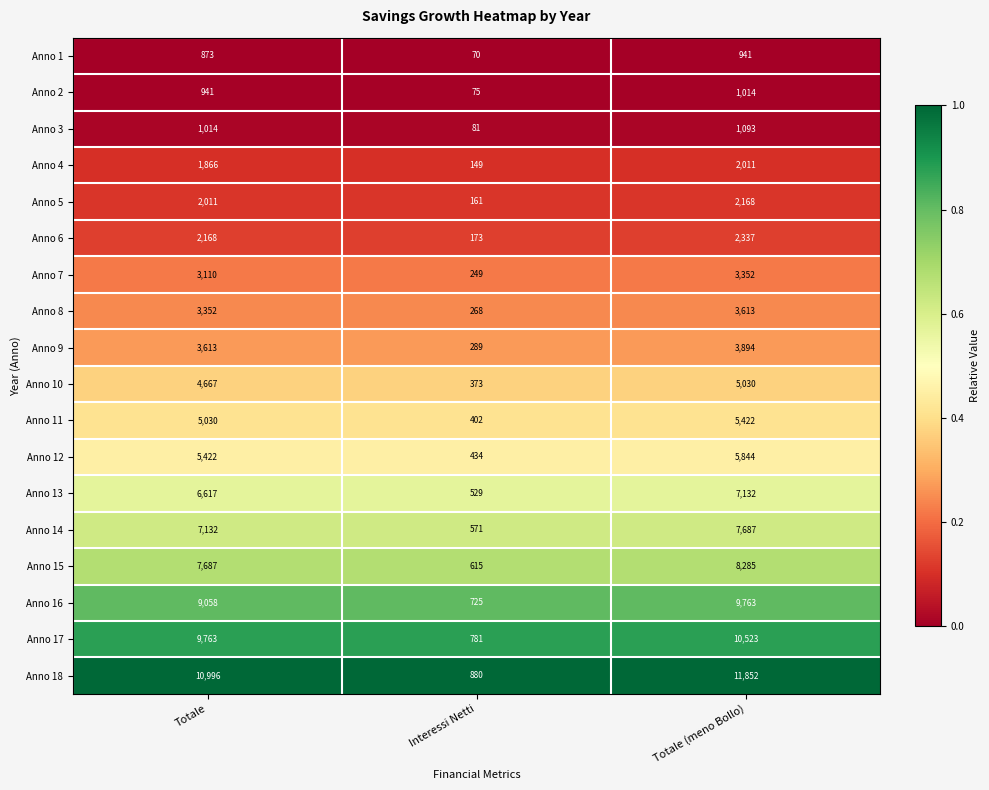

Which series has the largest total across all categories?

Anno 18